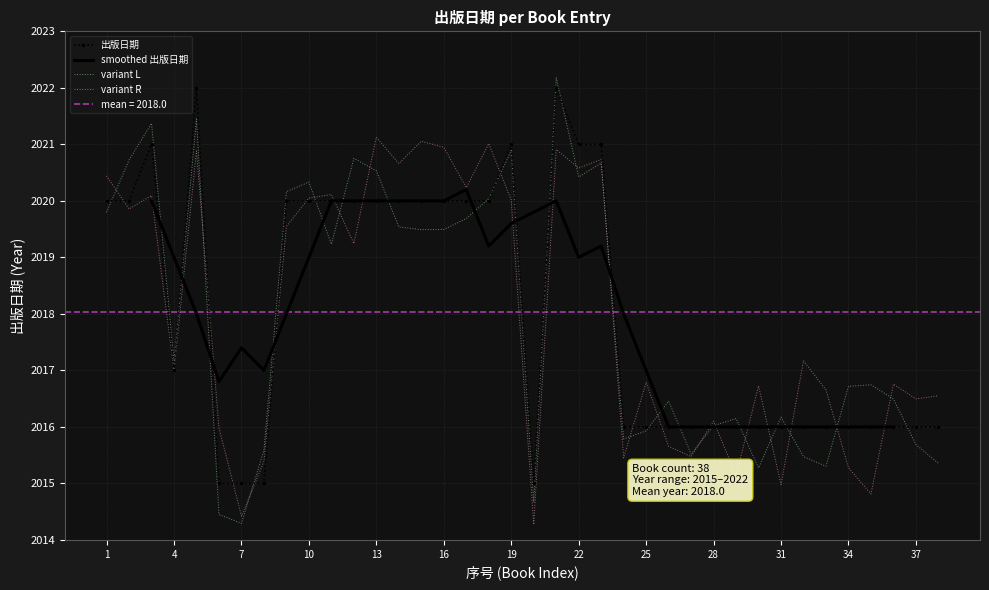

What is the maximum value shown in the chart?

2022